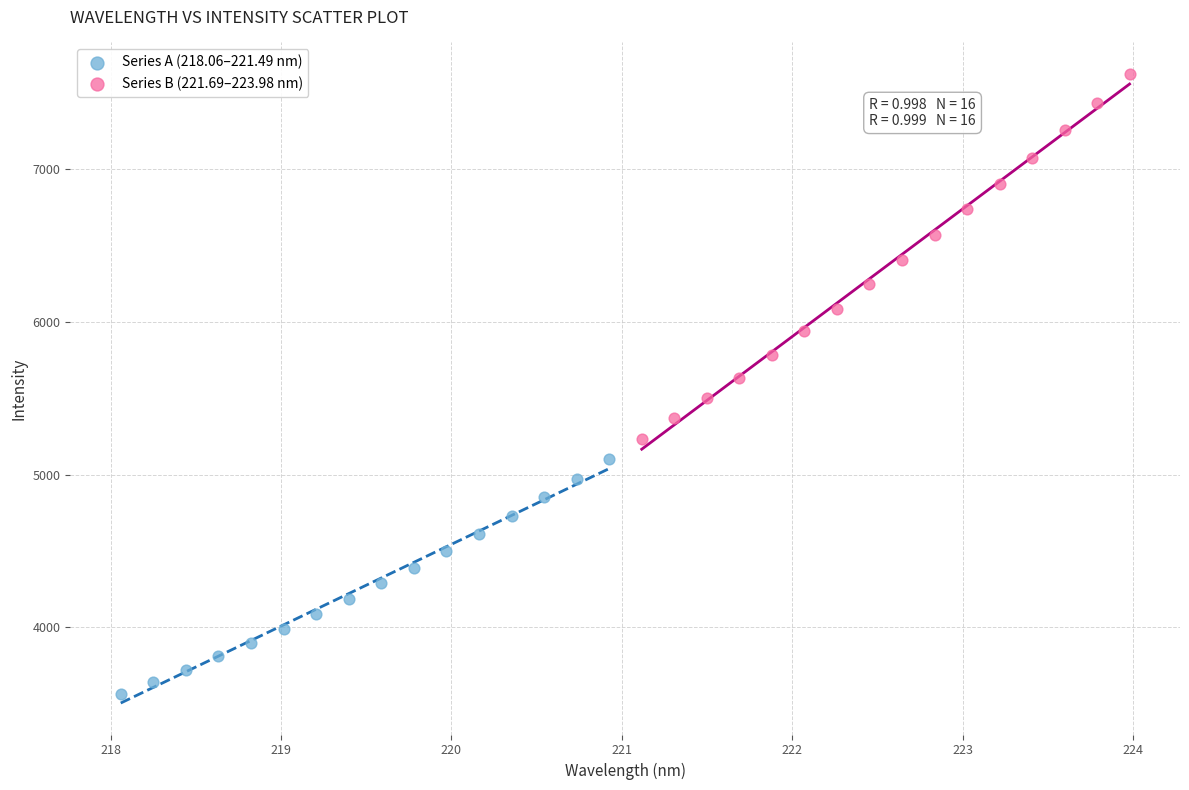

Which series has the largest Y range (max minus min)?

Series B (221.69–223.98 nm)